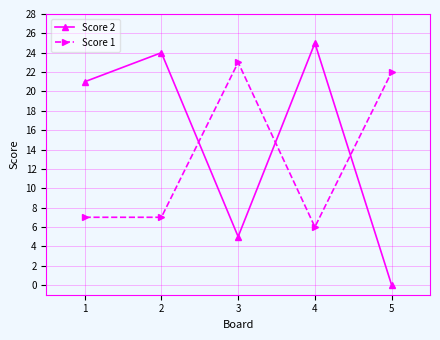

Reading right to left, extract all data points from this chart.

Score 2: 5=0	4=25	3=5	2=24	1=21
Score 1: 5=22	4=6	3=23	2=7	1=7